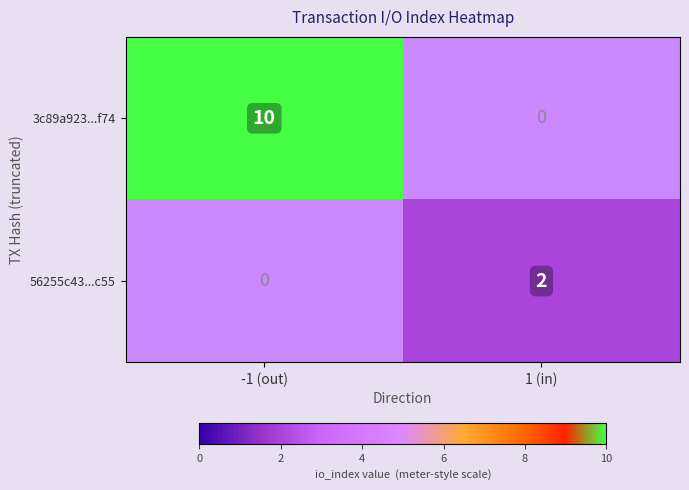

Between 1 (in) and -1 (out), which is larger?

-1 (out)